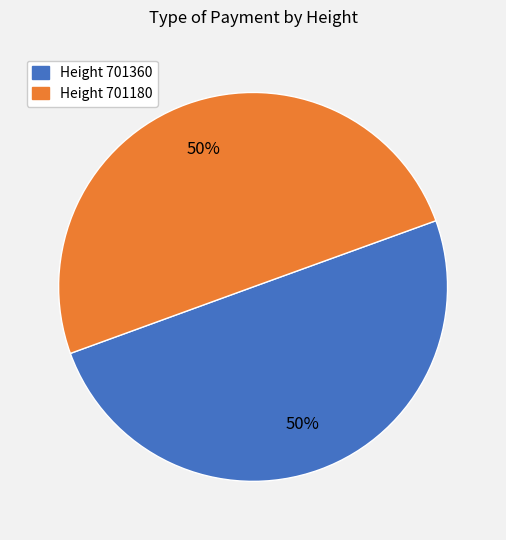

To the nearest percent, what is the average slice percentage?

50%